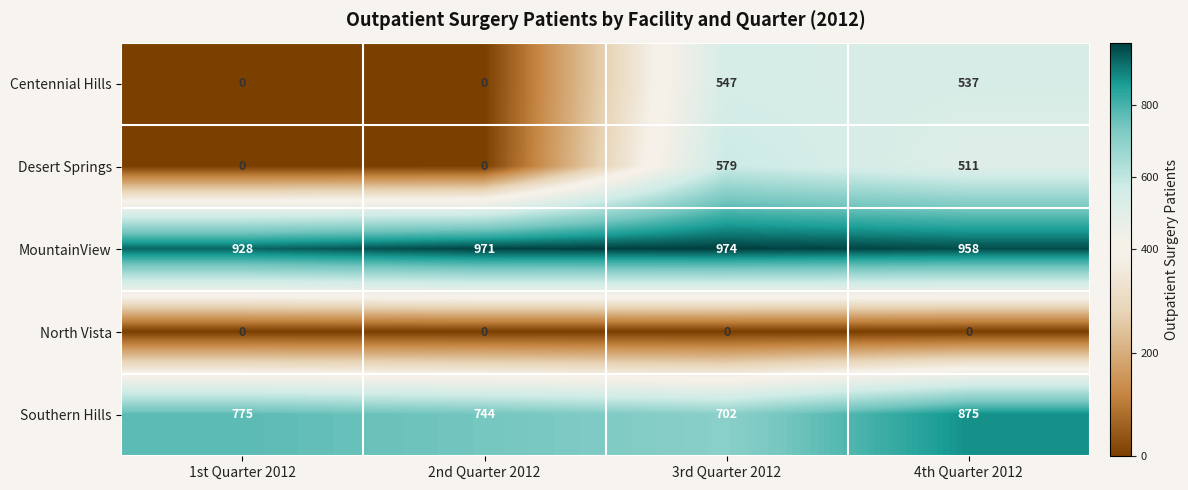

Rank the series by their maximum value, from highest to lowest.

MountainView, Southern Hills, Desert Springs, Centennial Hills, North Vista